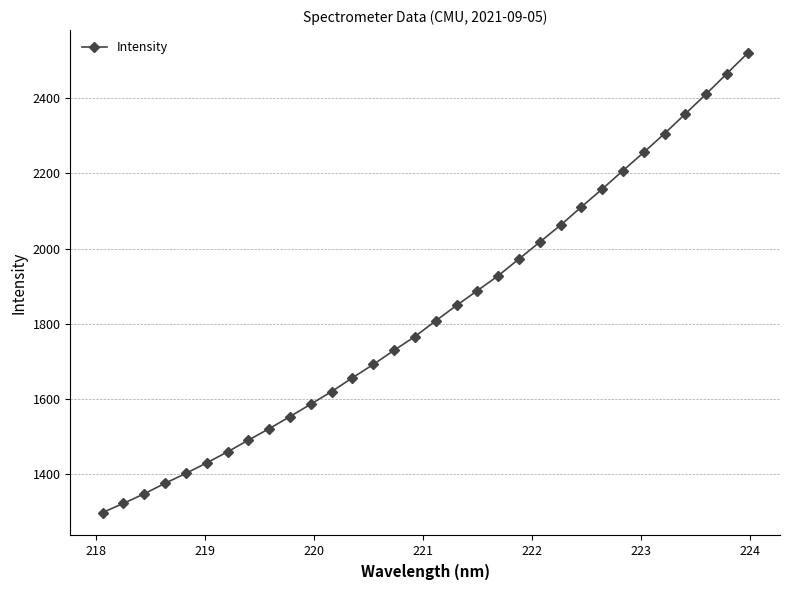

True or false: the data has more than 2 interior local peaks.

False